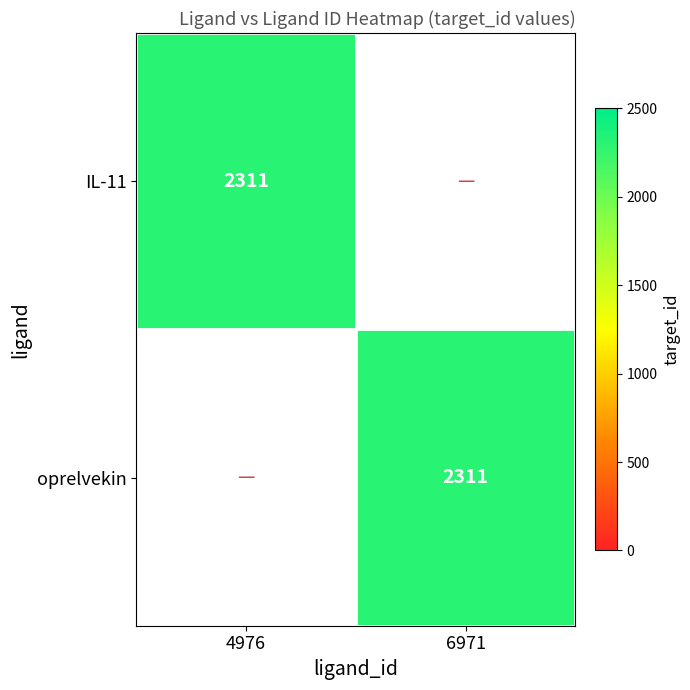

The value of IL-11 at 4976 is 3103. True or false?

False